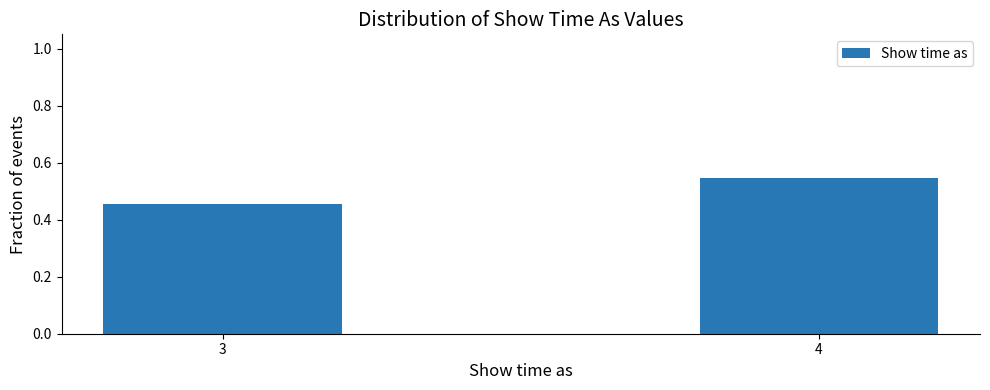

What is the change in value from 3 to 4?

+0.1